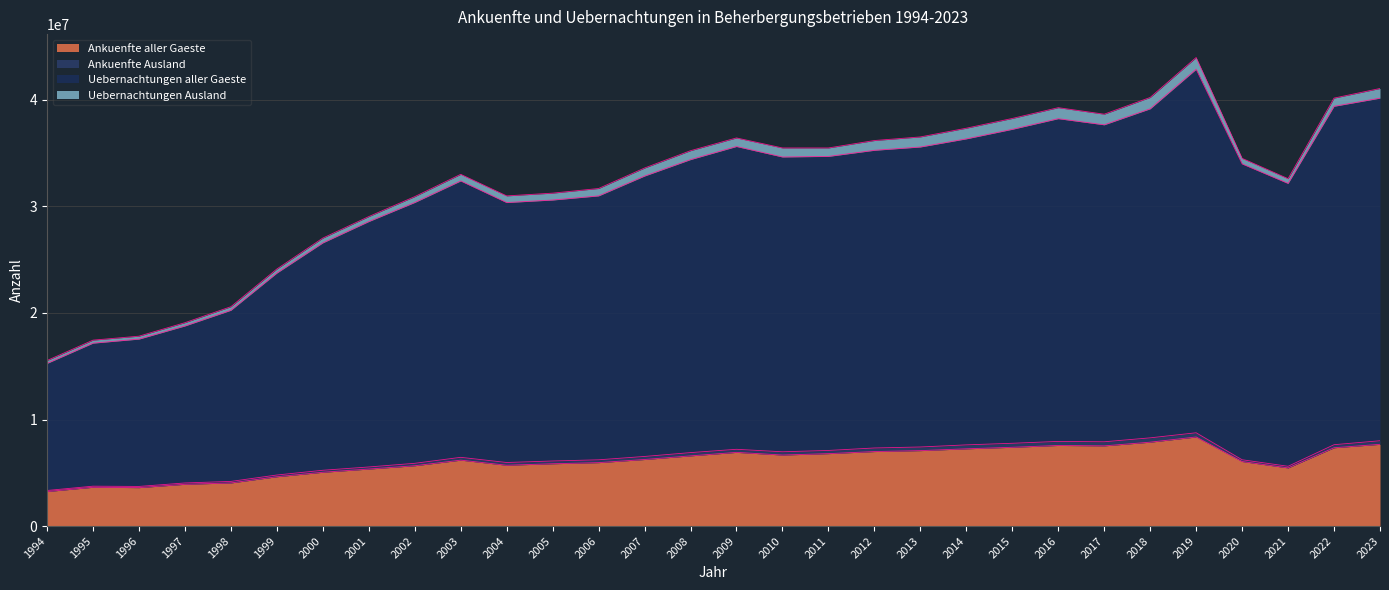

Which series changed the most between 1997 and 2016?

Uebernachtungen aller Gaeste